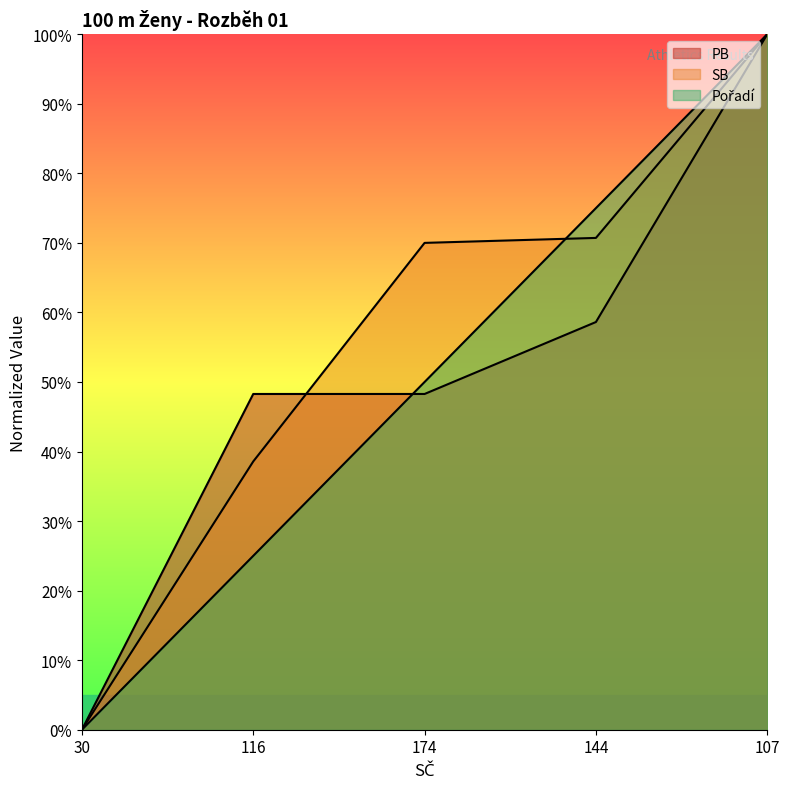

Does the chart display data point markers on the line(s)?

No